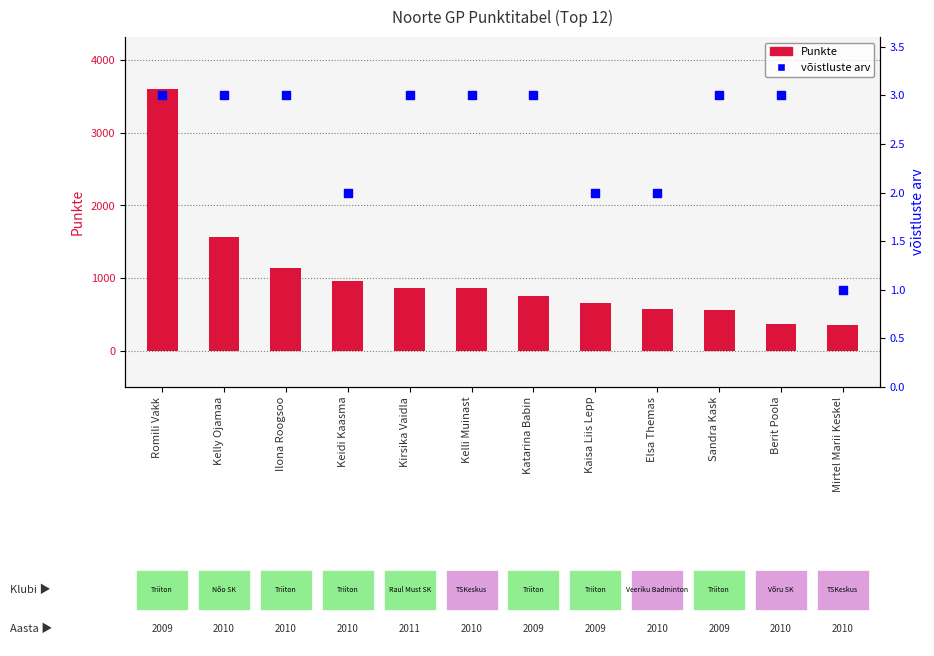

At which category is the sum across all series the highest?

Romili Vakk